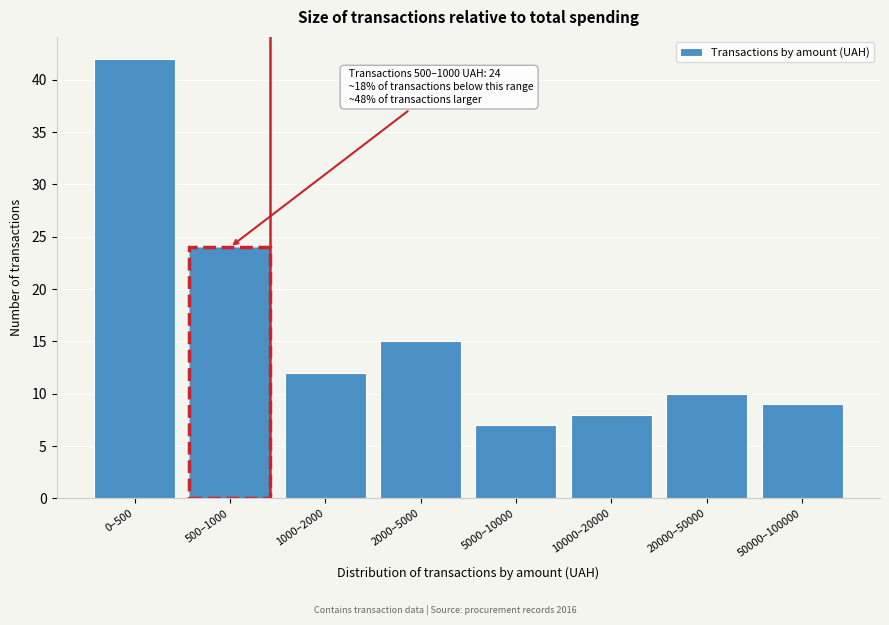

Reading left to right, transcribe all the data shown in this chart.

42	24	12	15	7	8	10	9